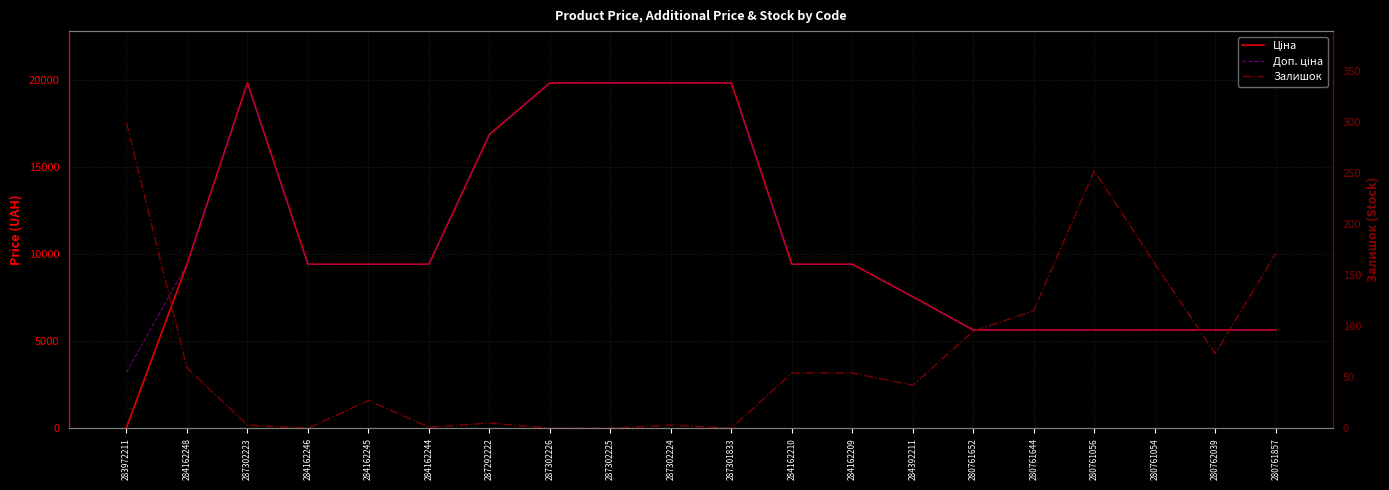

Between 287302224 and 280761054, which series saw the biggest shift?

Ціна